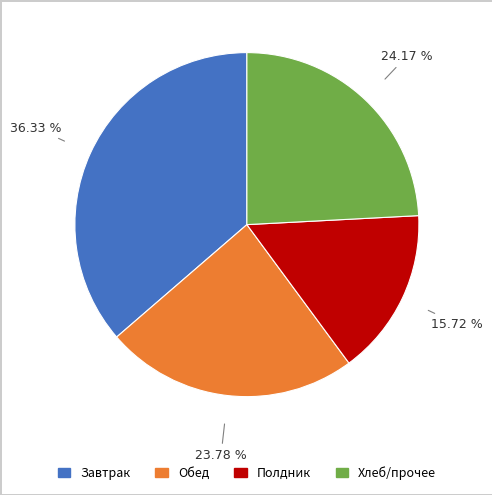

Is there a majority slice in this chart?

No